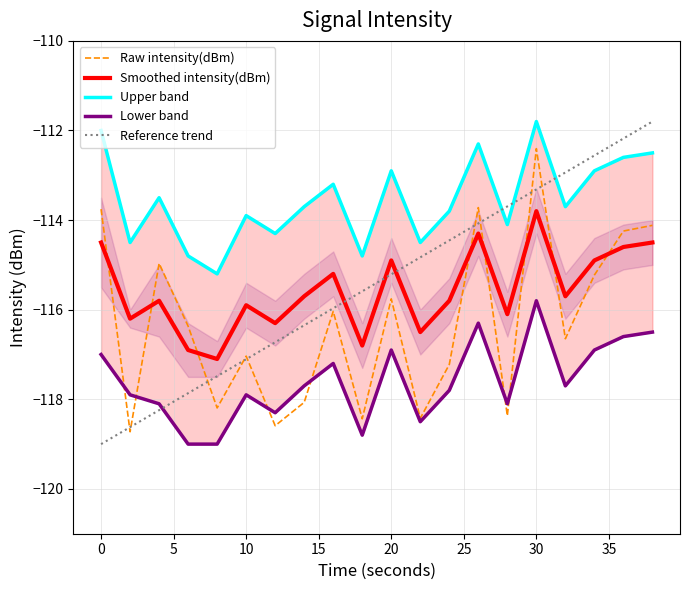

Which series ends up on top after the final intersection of Smoothed intensity(dBm) and Raw intensity(dBm)?

Raw intensity(dBm)